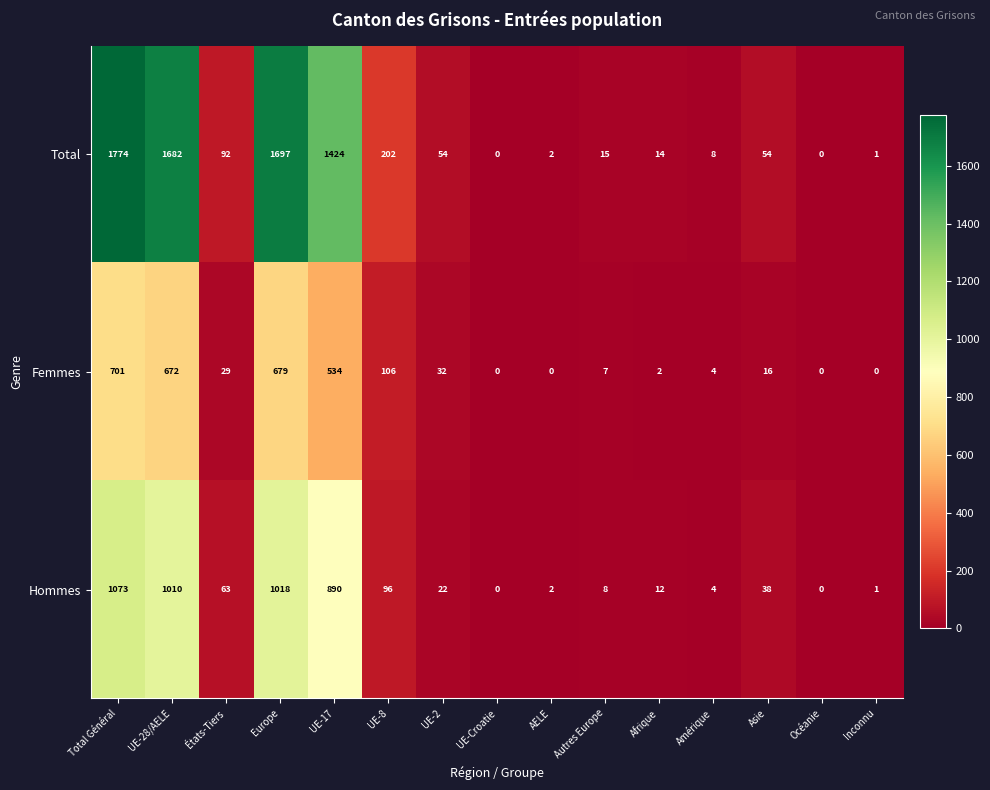

List the series in order of their peak value, highest first.

Total, Hommes, Femmes